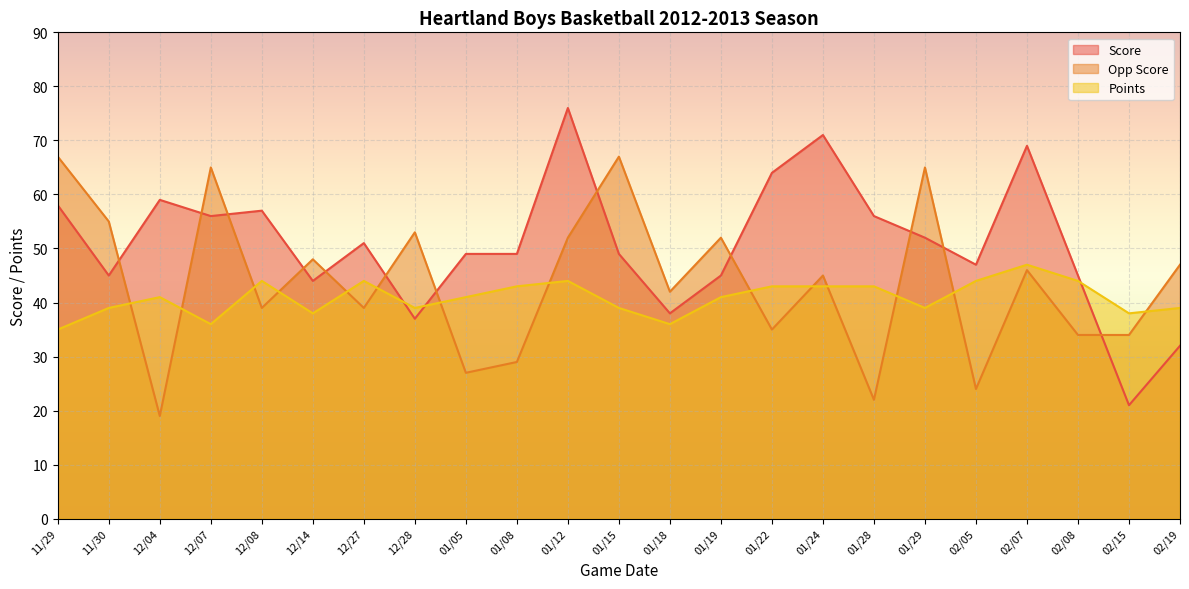

Where is the first local maximum for Opp Score?

12/07